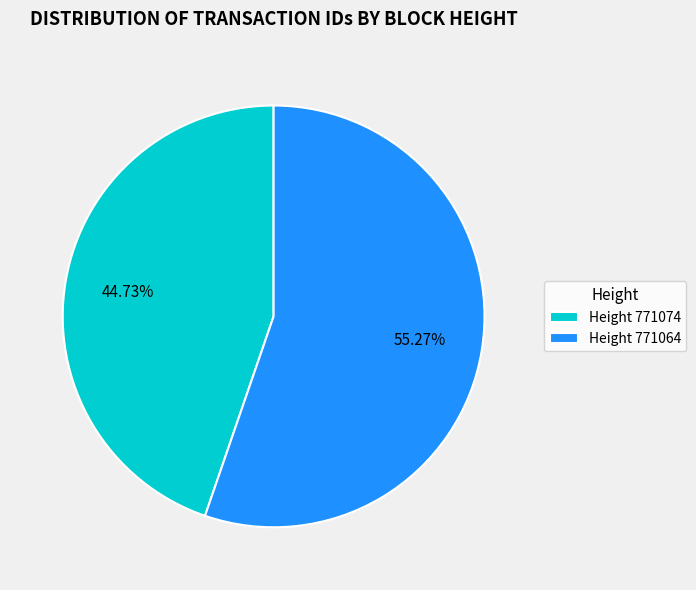

What is the ratio of the value at Height 771074 to the value at Height 771064?

0.8